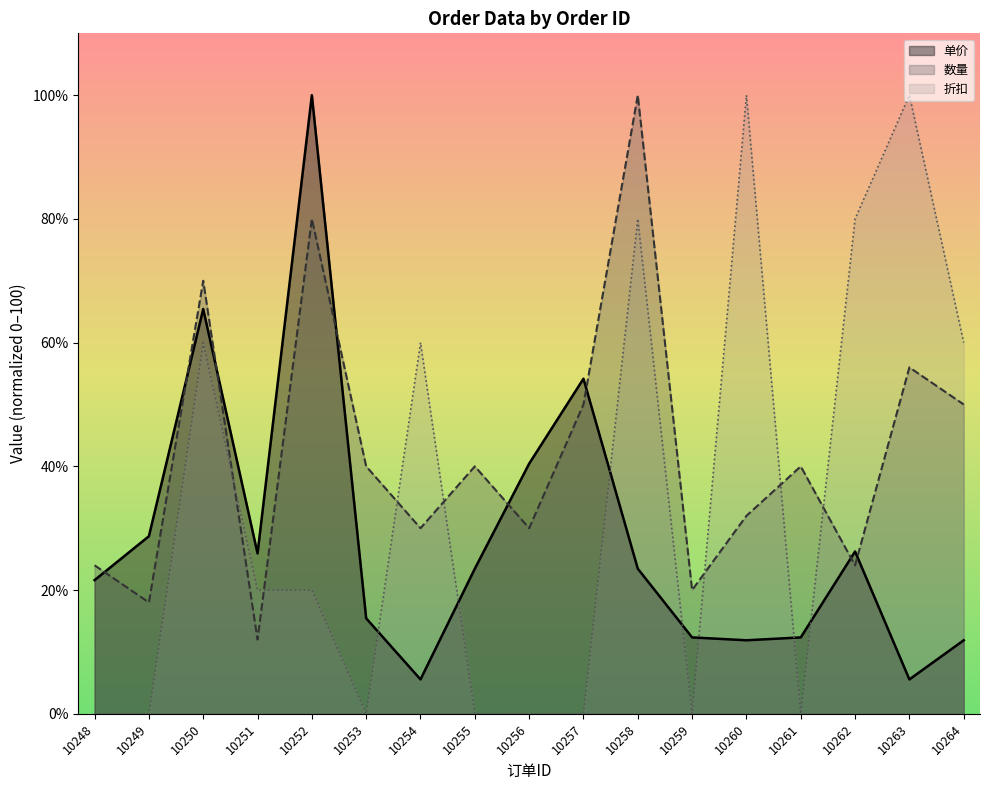

Rank the series by their maximum value, from highest to lowest.

单价, 数量, 折扣